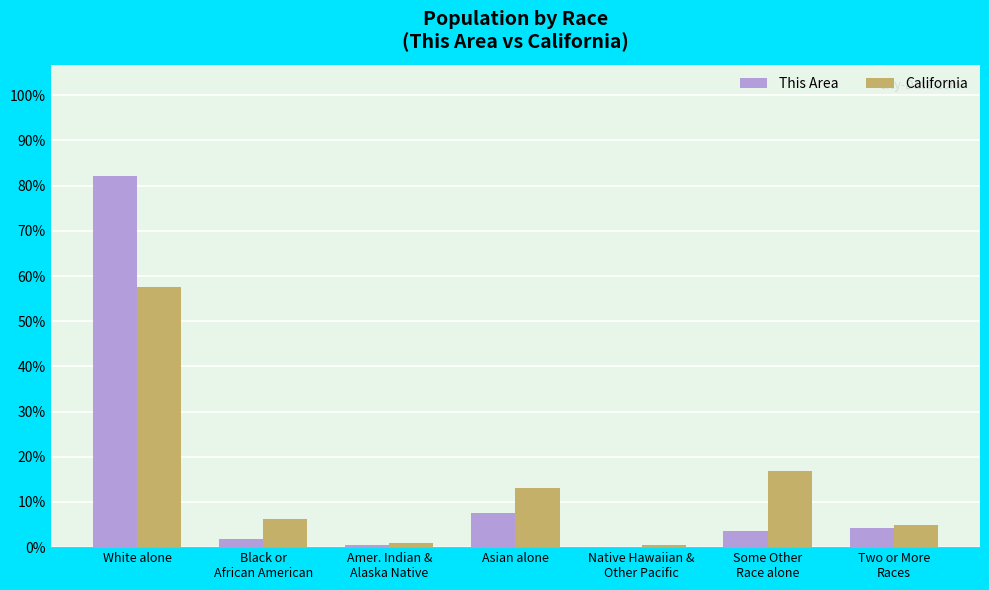

Which label corresponds to the largest value in the chart?

White alone